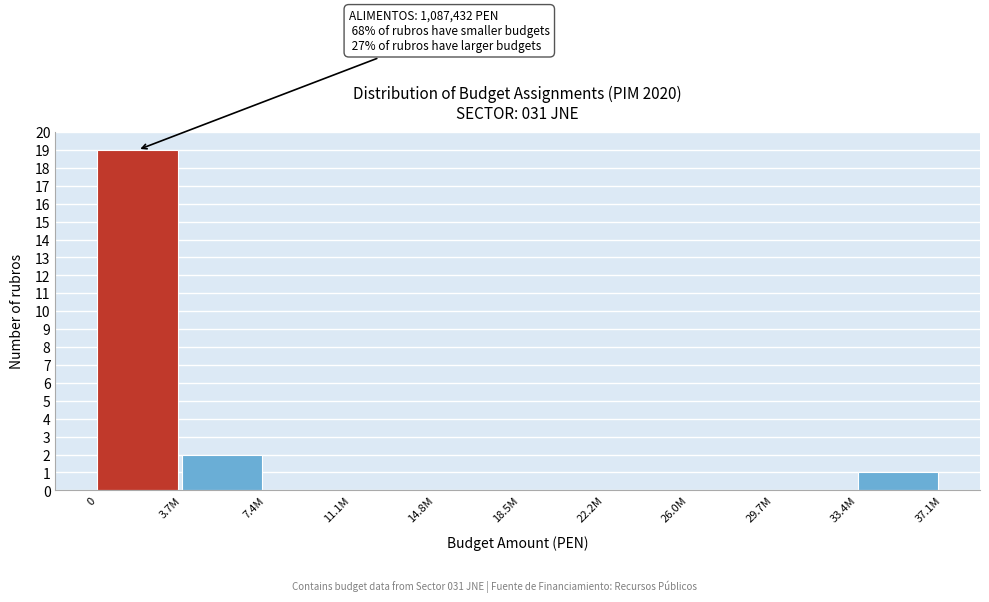

Reading right to left, extract all data points from this chart.

33.4M=1	29.7M=0	26.0M=0	22.2M=0	18.5M=0	14.8M=0	11.1M=0	7.4M=0	3.7M=2	0=19